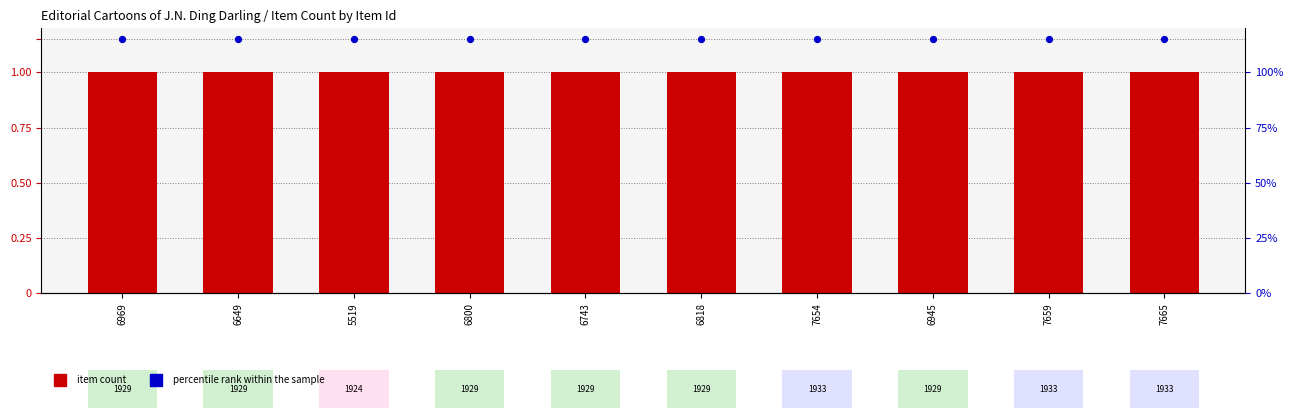

Which series has the largest total across all categories?

percentile rank